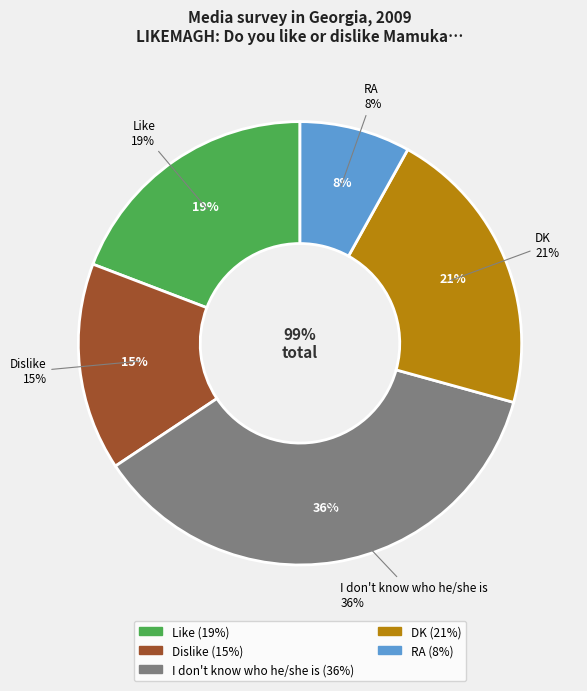

Count the number of slices in the pie.

5